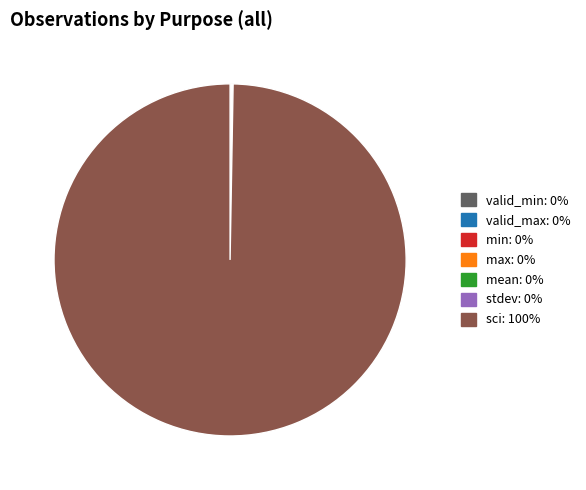

Does sci: 100% represent more than half of the total?

Yes